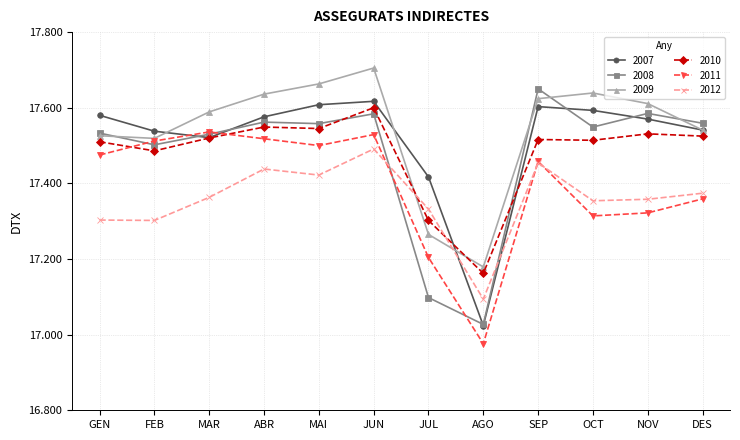

The 2007 series shows 27465 at JUL. True or false?

False